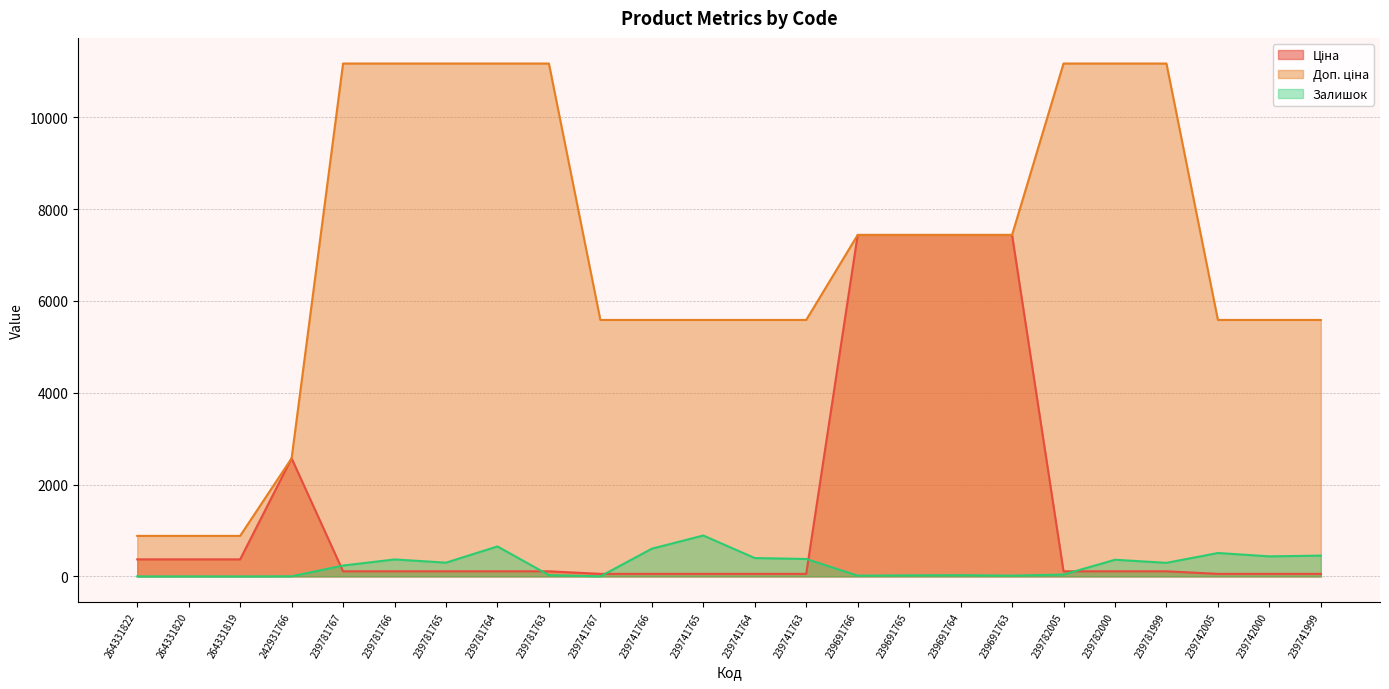

Between which two adjacent categories do Ціна and Залишок first intersect?

242931766 and 239781767